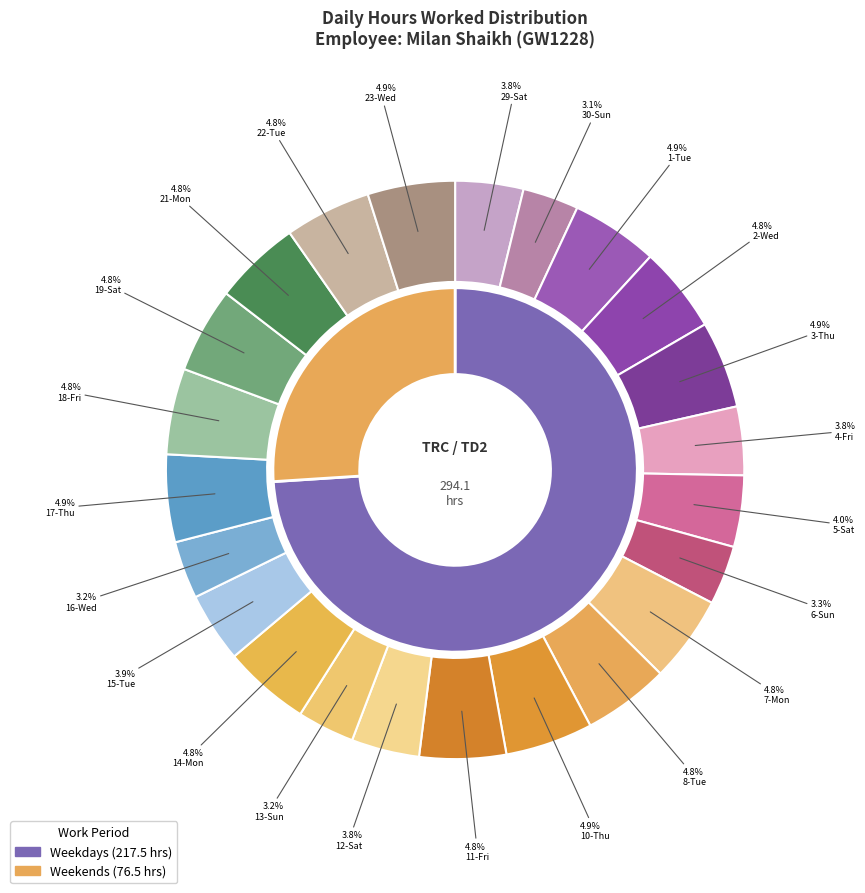

Does 19-Sat account for over 50% of the chart?

No